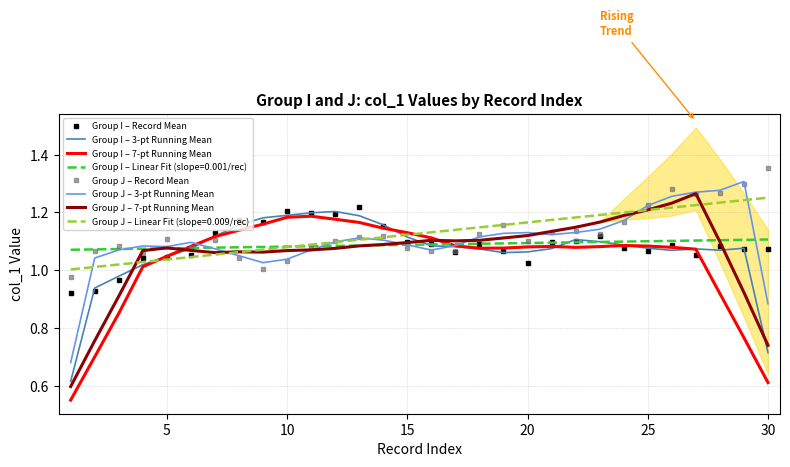

Reading left to right, transcribe all the data shown in this chart.

Group I – Record Mean: 0.9	0.9	1.0	1.0	1.0	1.1	1.1	1.2	1.2	1.2	1.2	1.2	1.2	1.2	1.1	1.1	1.1	1.1	1.1	1.0	1.1	1.1	1.1	1.1	1.1	1.1	1.1	1.1	1.1	1.1
Group I – 3-pt Running Mean: 0.6	0.9	1.0	1.0	1.0	1.1	1.1	1.2	1.2	1.2	1.2	1.2	1.2	1.2	1.1	1.1	1.1	1.1	1.1	1.1	1.1	1.1	1.1	1.1	1.1	1.1	1.1	1.1	1.1	0.7
Group I – 7-pt Running Mean: 0.6	0.7	0.9	1.0	1.0	1.1	1.1	1.1	1.2	1.2	1.2	1.2	1.2	1.1	1.1	1.1	1.1	1.1	1.1	1.1	1.1	1.1	1.1	1.1	1.1	1.1	1.1	0.9	0.8	0.6
Group J – Record Mean: 1.0	1.1	1.1	1.1	1.1	1.1	1.1	1.0	1.0	1.0	1.1	1.1	1.1	1.1	1.1	1.1	1.1	1.1	1.2	1.1	1.1	1.1	1.1	1.2	1.2	1.3	1.3	1.3	1.3	1.4
Group J – 3-pt Running Mean: 0.7	1.0	1.1	1.1	1.1	1.1	1.1	1.1	1.0	1.0	1.1	1.1	1.1	1.1	1.1	1.1	1.1	1.1	1.1	1.1	1.1	1.1	1.1	1.2	1.2	1.3	1.3	1.3	1.3	0.9
Group J – 7-pt Running Mean: 0.6	0.8	0.9	1.1	1.1	1.1	1.1	1.1	1.1	1.1	1.1	1.1	1.1	1.1	1.1	1.1	1.1	1.1	1.1	1.1	1.1	1.1	1.2	1.2	1.2	1.2	1.3	1.1	0.9	0.7